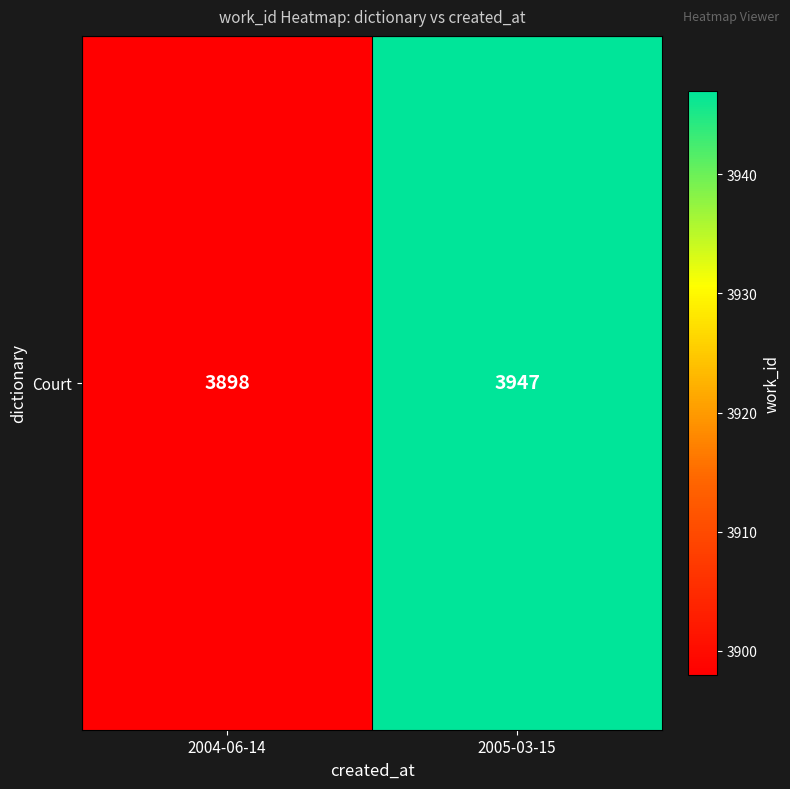

What is the difference between the values at 2004-06-14 and 2005-03-15?

49